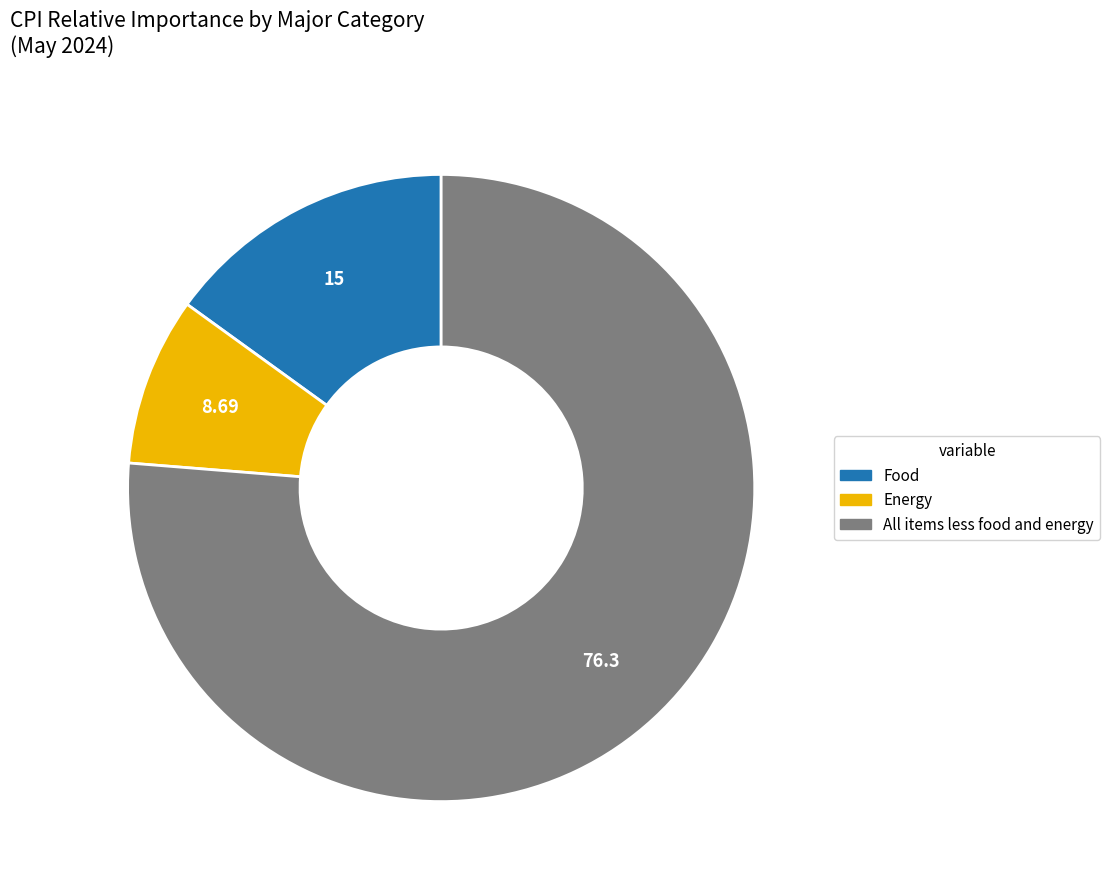

Rank the categories by value from highest to lowest.

All items less food and energy, Food, Energy